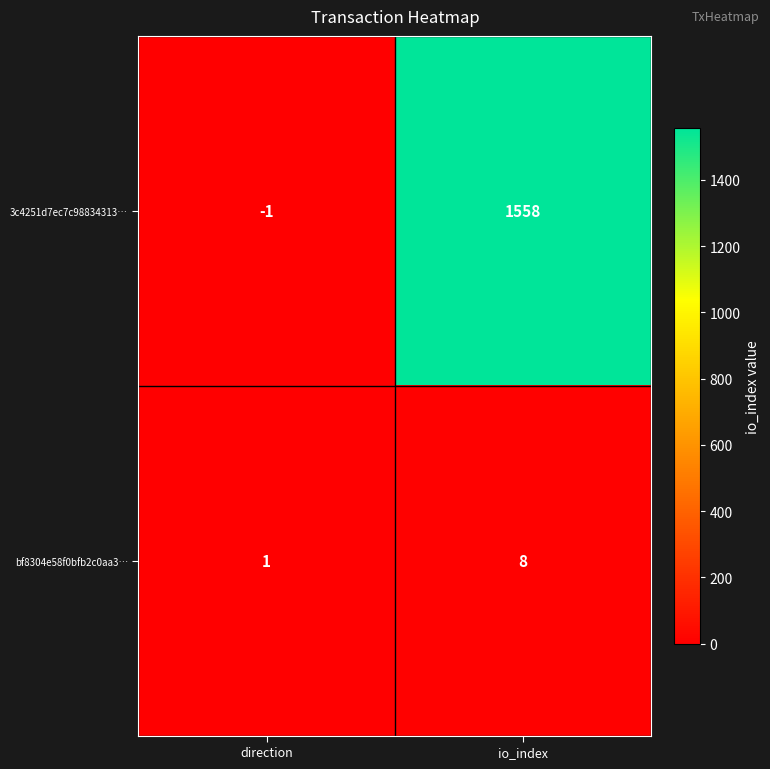

Which series has the largest total across all categories?

3c4251d7ec7c98834313…